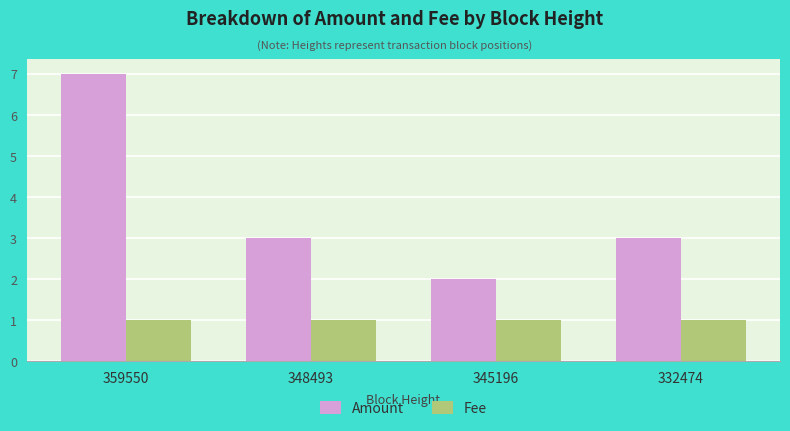

Rank the series by their maximum value, from highest to lowest.

Amount, Fee